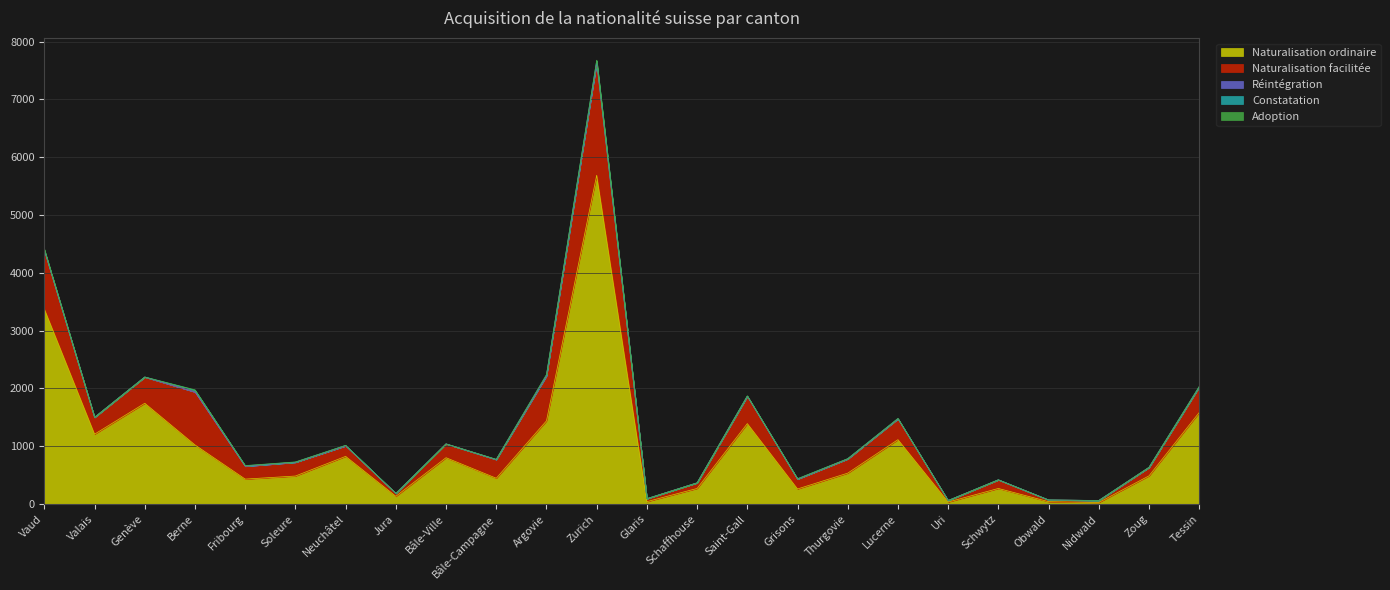

Between Jura and Zoug, which series saw the biggest shift?

Naturalisation ordinaire